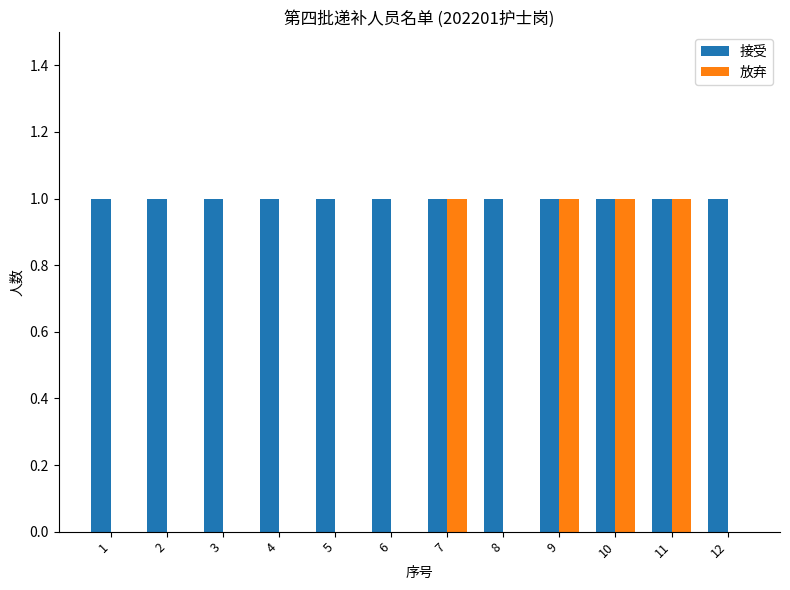

What is the sum of all 接受 values?

12